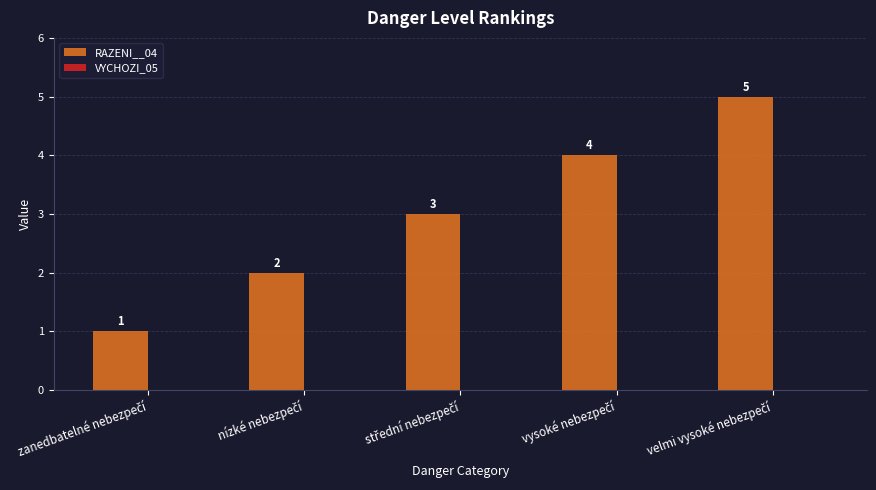

How many values are between 2 and 4?

3